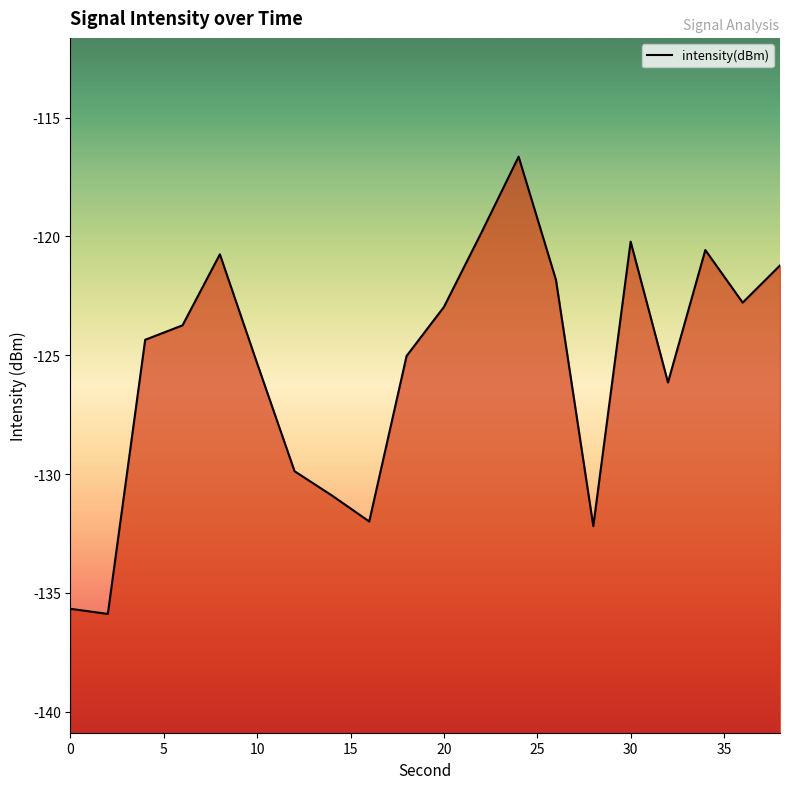

What is the greatest value displayed?

-116.6